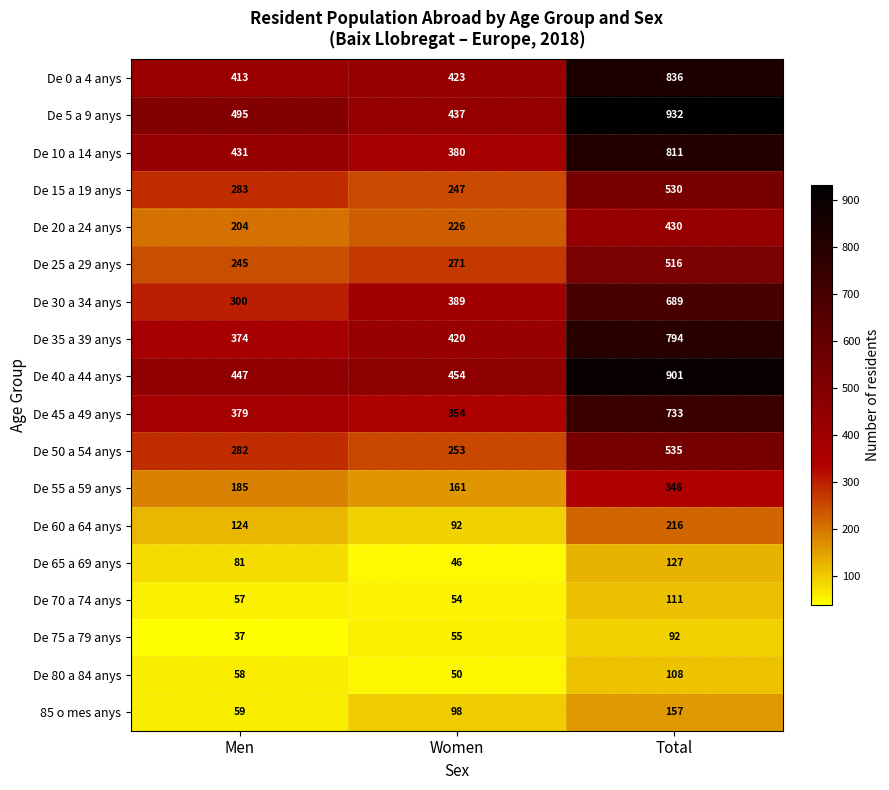

Count the number of categories in the chart.

3